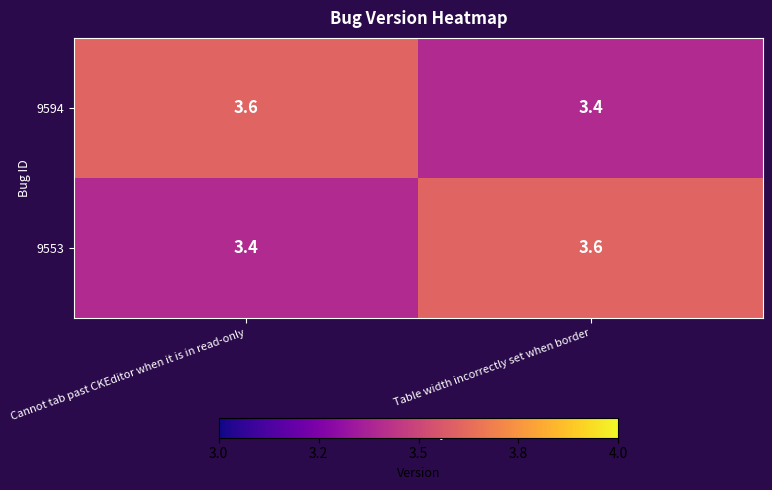

True or false: 9594 has a value of 1.3 at Table width incorrectly set when border.

False